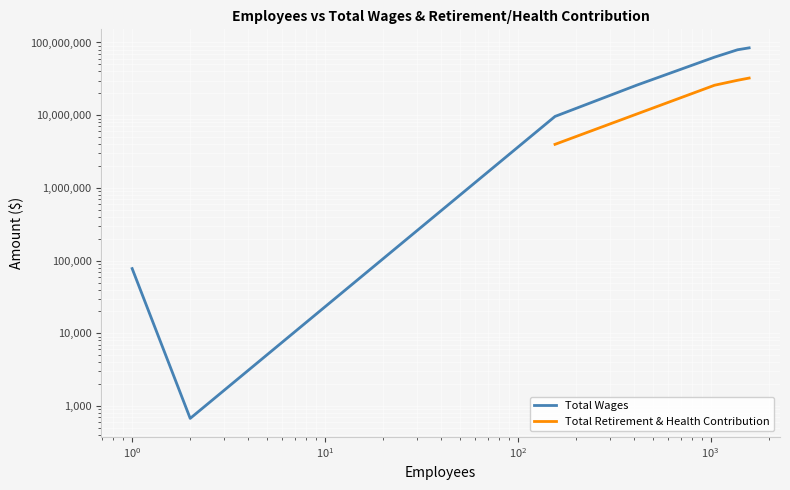

What are all the series names shown in the legend?

Total Wages, Total Retirement & Health Contribution